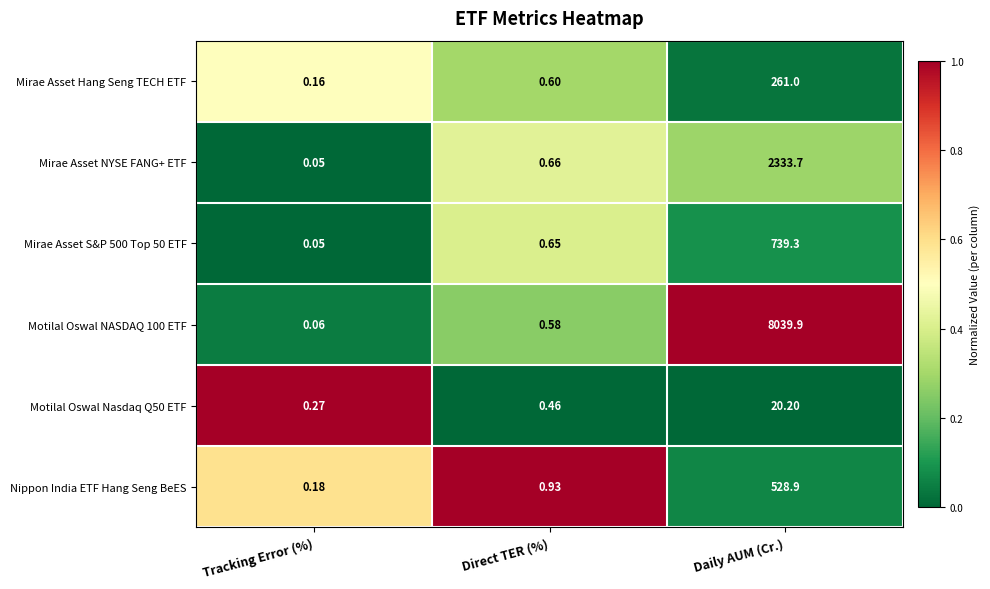

Which series has the largest total across all categories?

Motilal Oswal NASDAQ 100 ETF